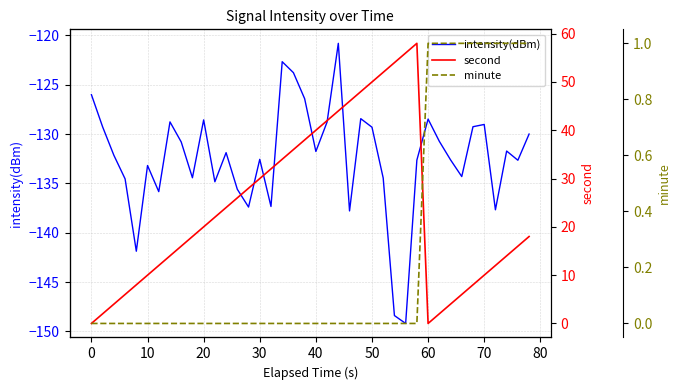

True or false: minute and intensity(dBm) intersect in this chart.

False